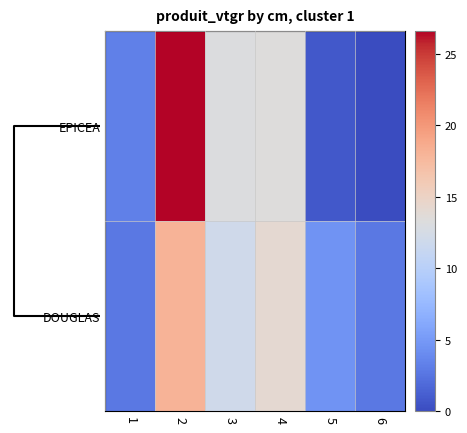

Count the number of data series in this chart.

2